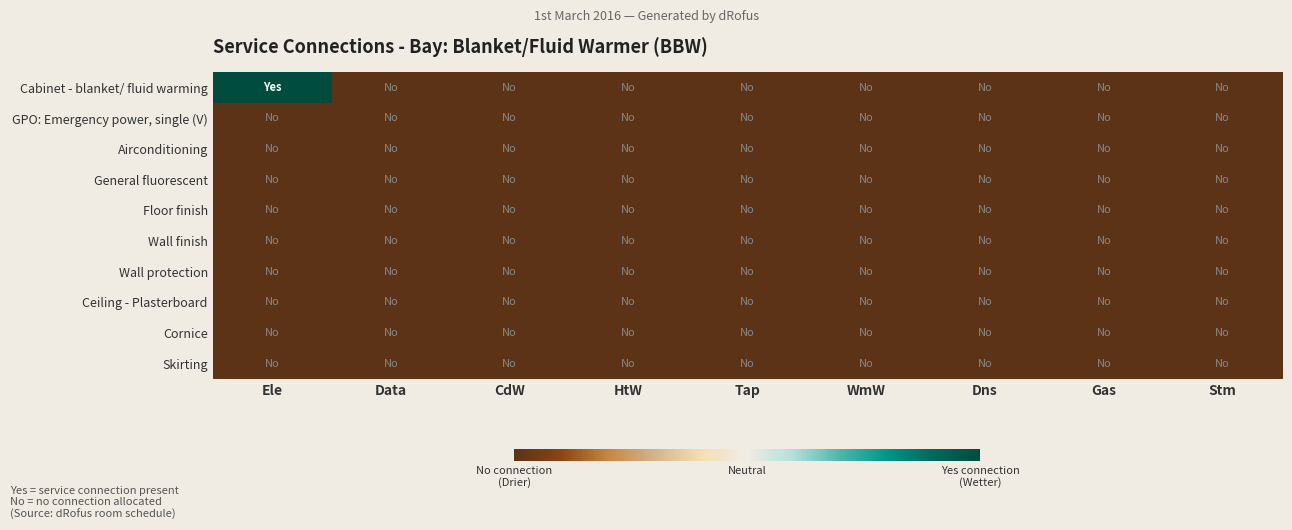

Which series has the largest total across all categories?

Cabinet - blanket/ fluid warming